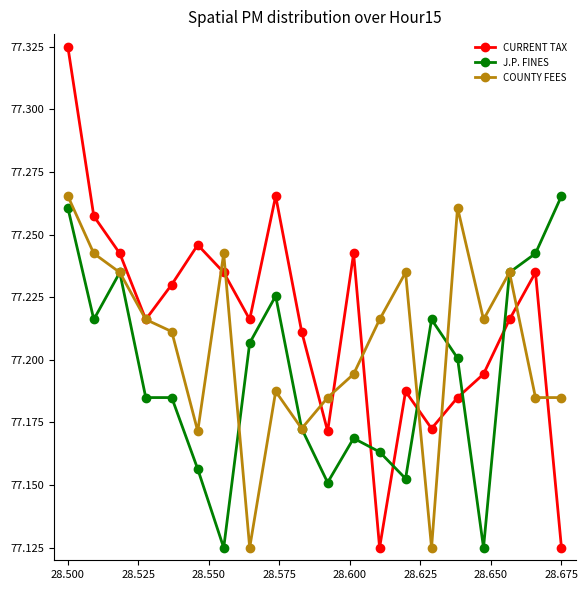

At how many categories does at least one series exceed 77?

20